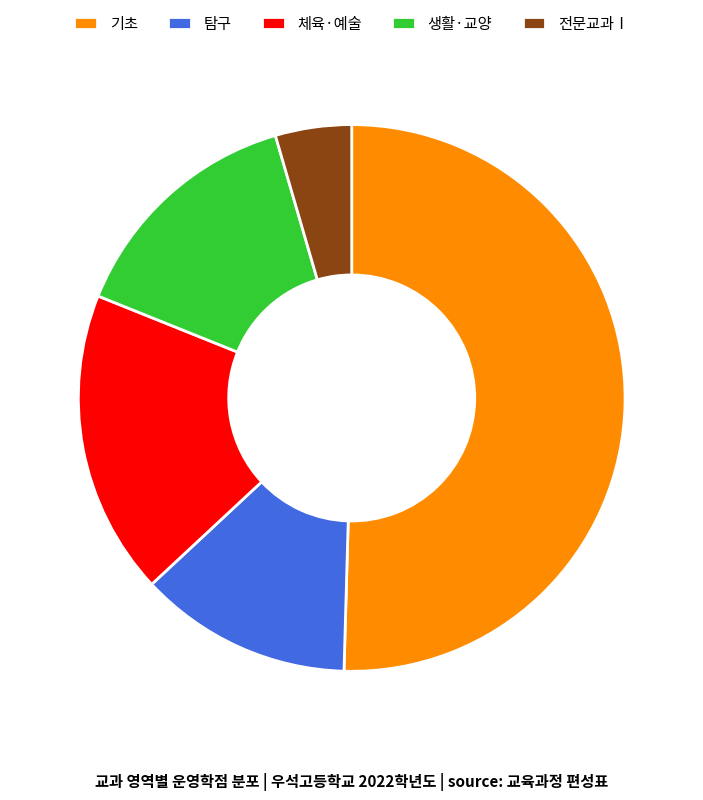

Which category accounts for the majority?

기초